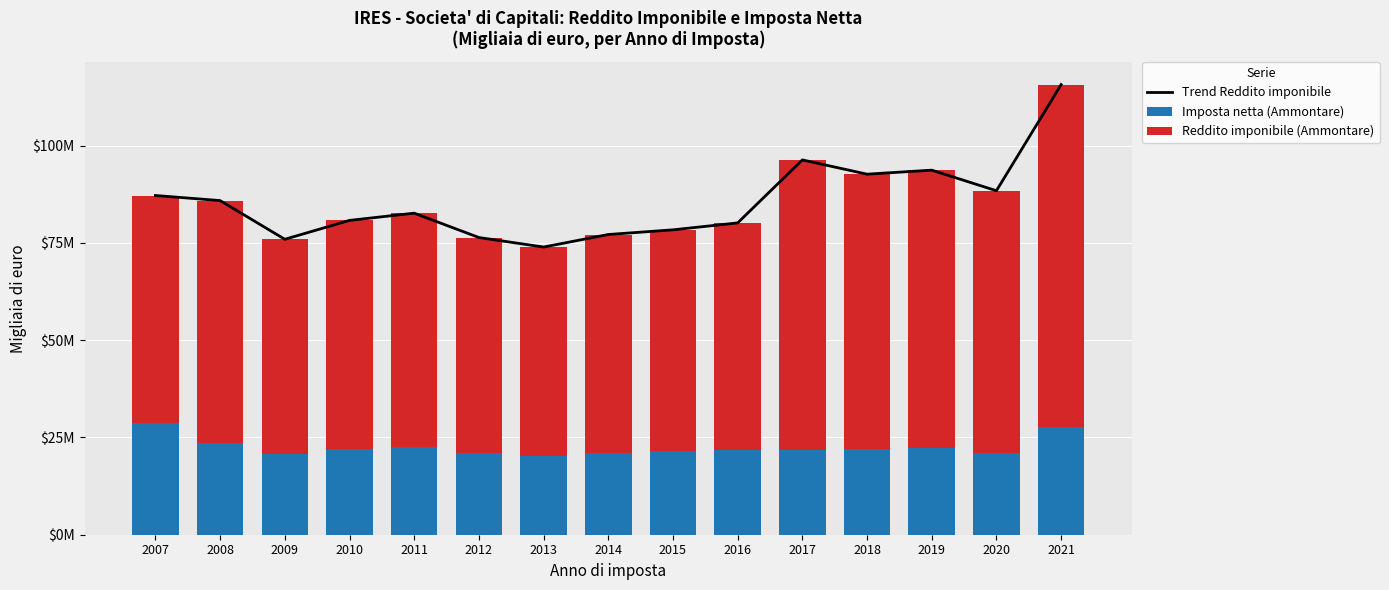

Which series has the largest total across all categories?

Trend Reddito imponibile